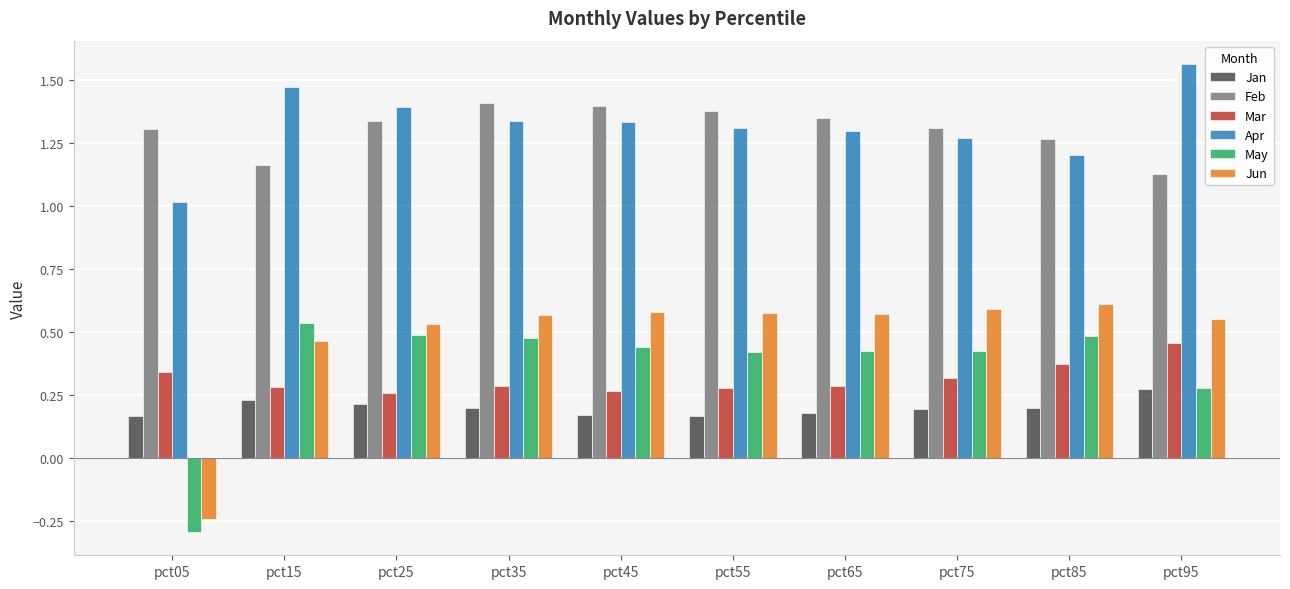

List the series in order of their peak value, highest first.

Apr, Feb, Jun, May, Mar, Jan